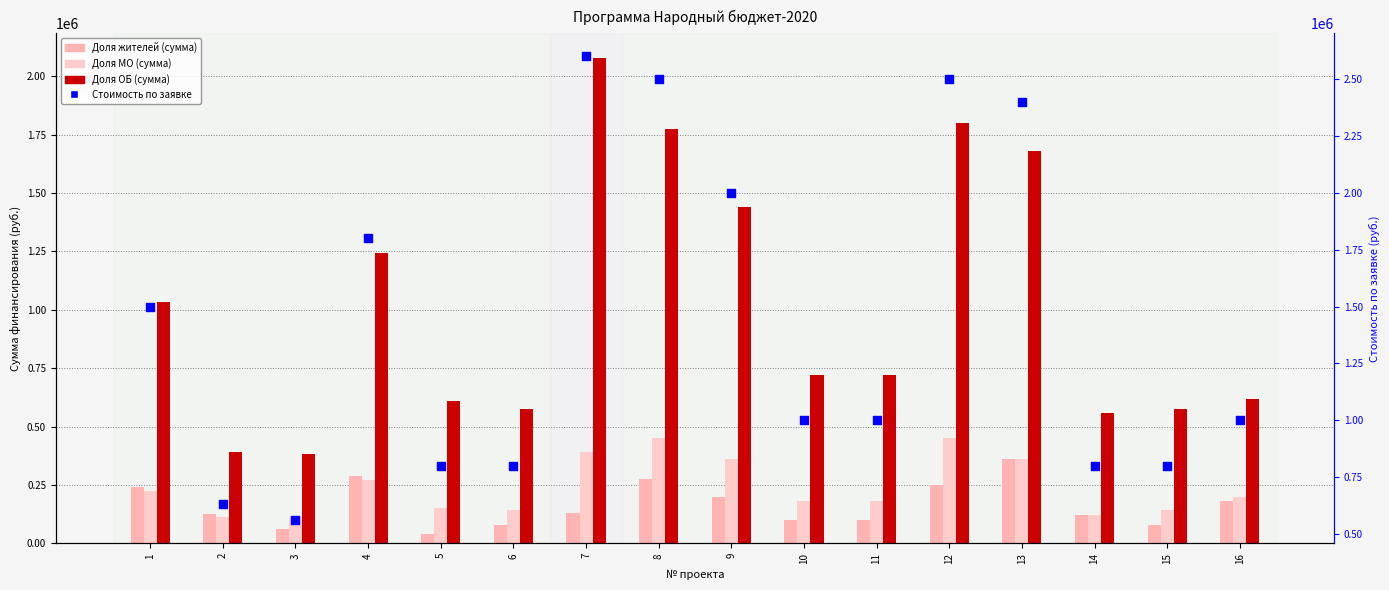

Which series contains the highest Y value?

Стоимость по заявке